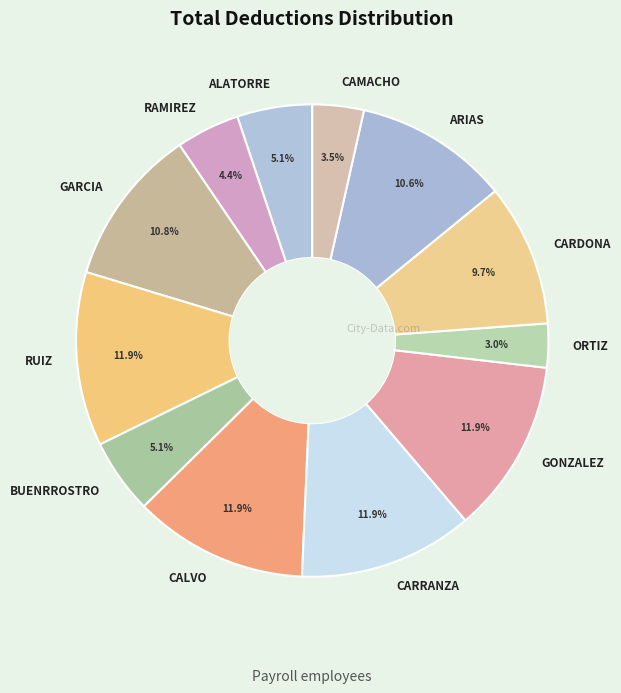

Which slice is the smallest?

ORTIZ